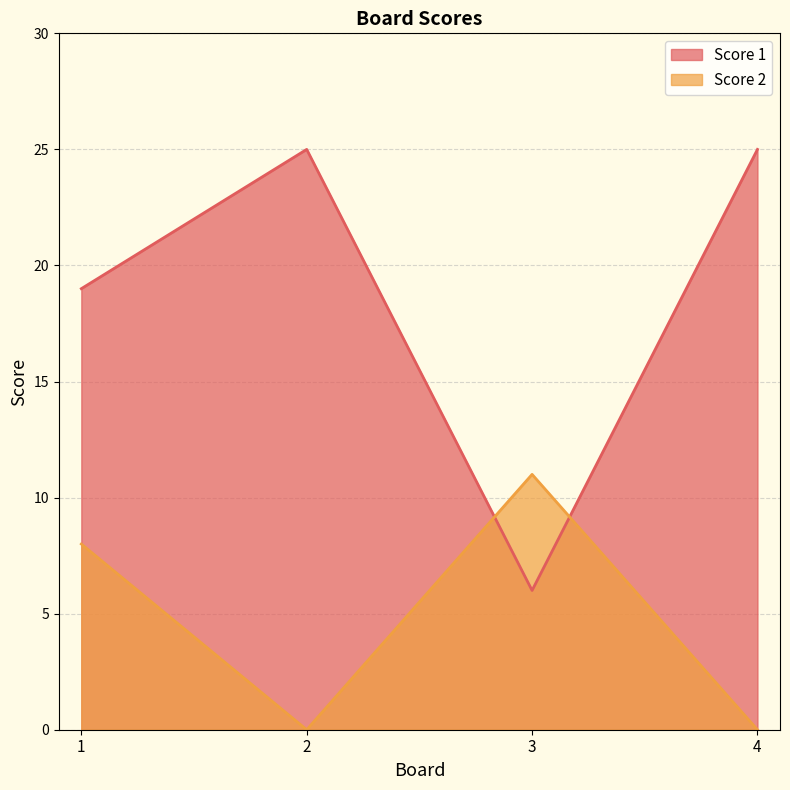

In Score 2, how many points are lower than both neighbors (excluding endpoints)?

1